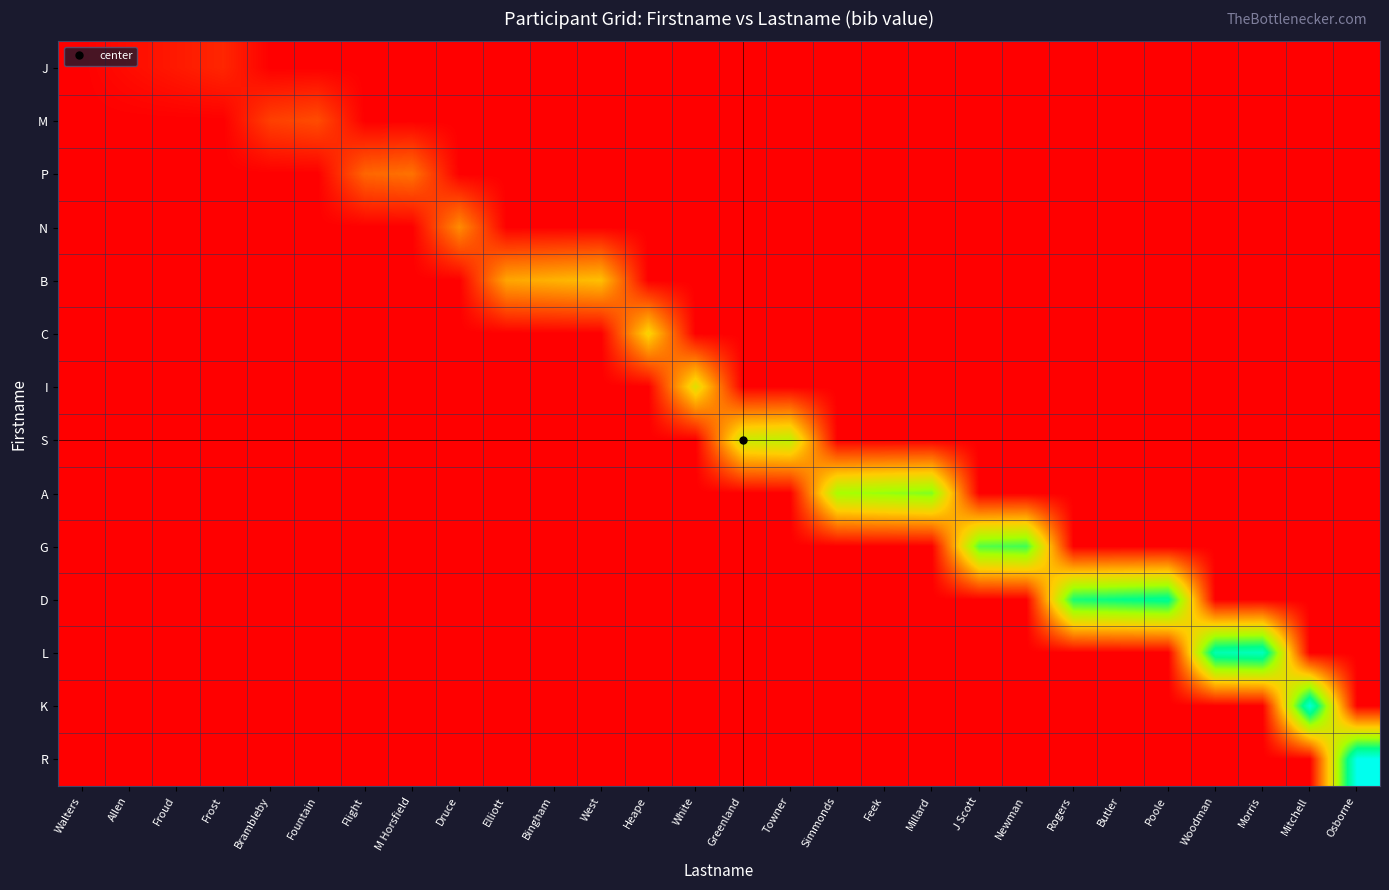

Rank the series by their maximum value, from highest to lowest.

R, K, L, D, G, A, S, I, C, B, N, P, M, J